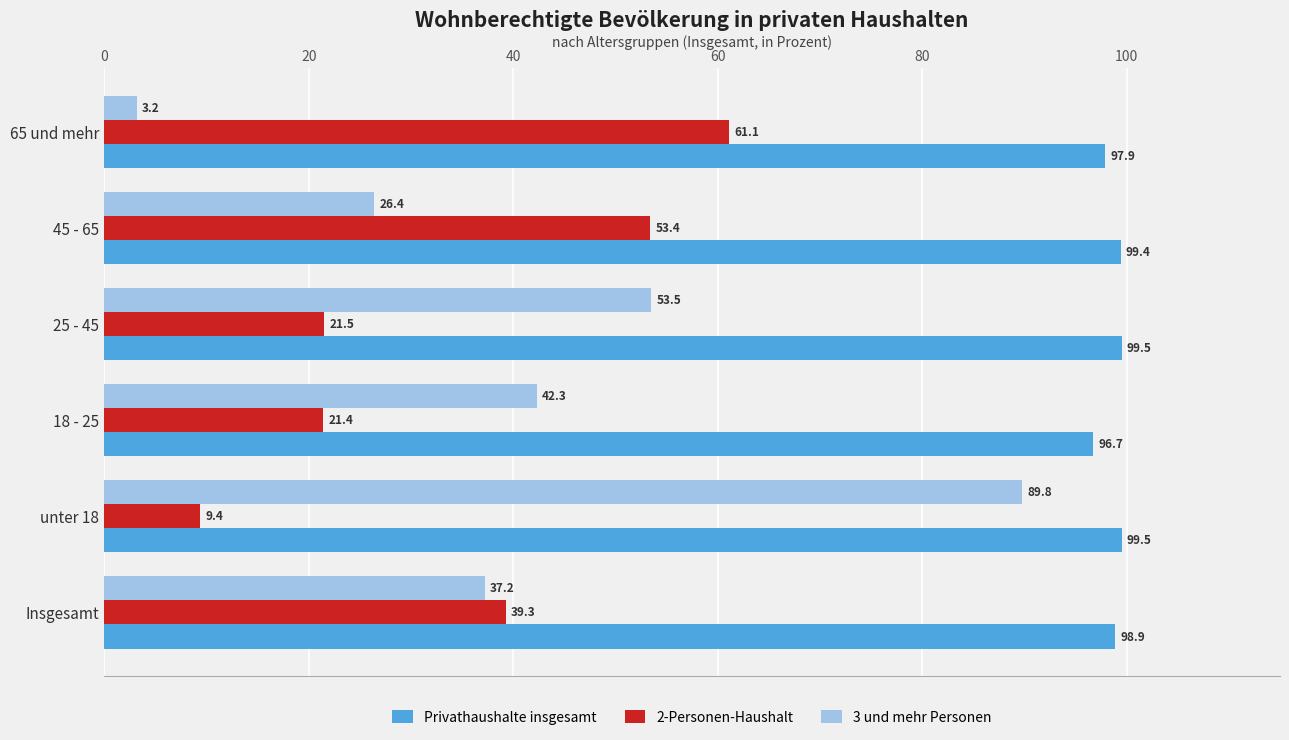

List the series in order of their peak value, lowest first.

2-Personen-Haushalt, 3 und mehr Personen, Privathaushalte insgesamt